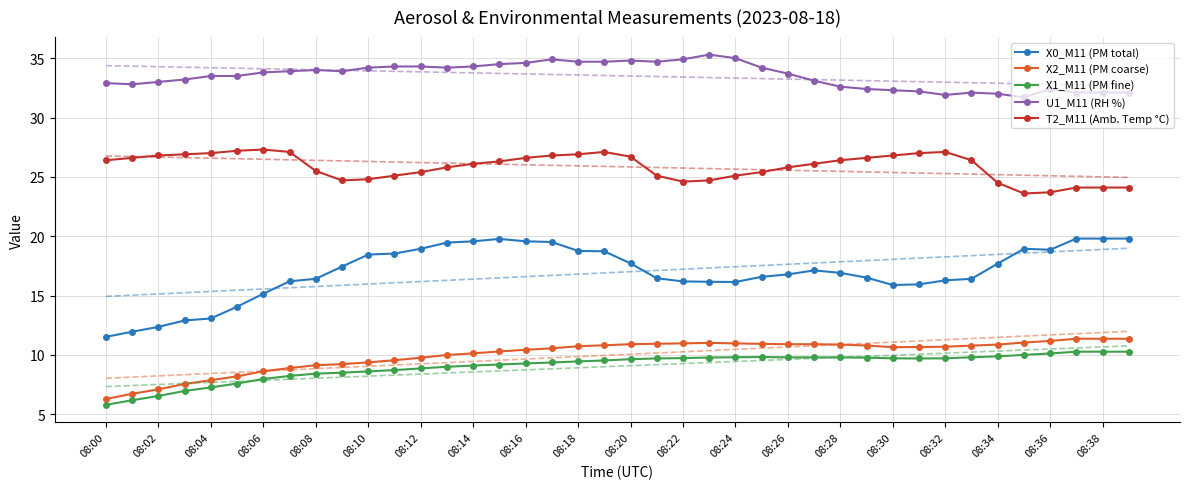

True or false: U1_M11 (RH %) and X2_M11 (PM coarse) intersect in this chart.

False